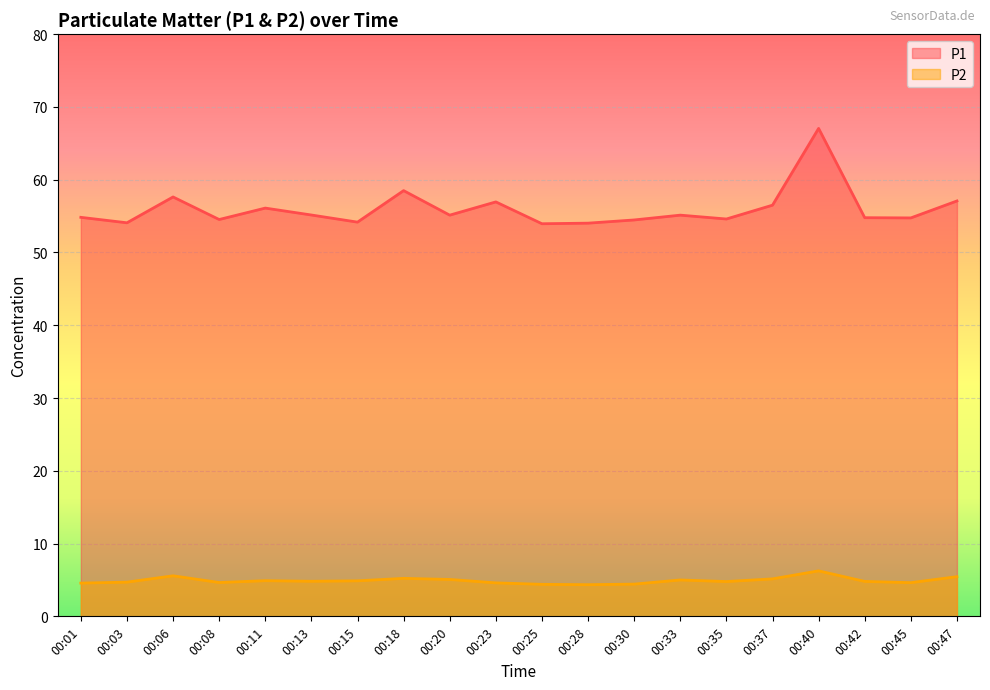

How many data points does each series have?

20